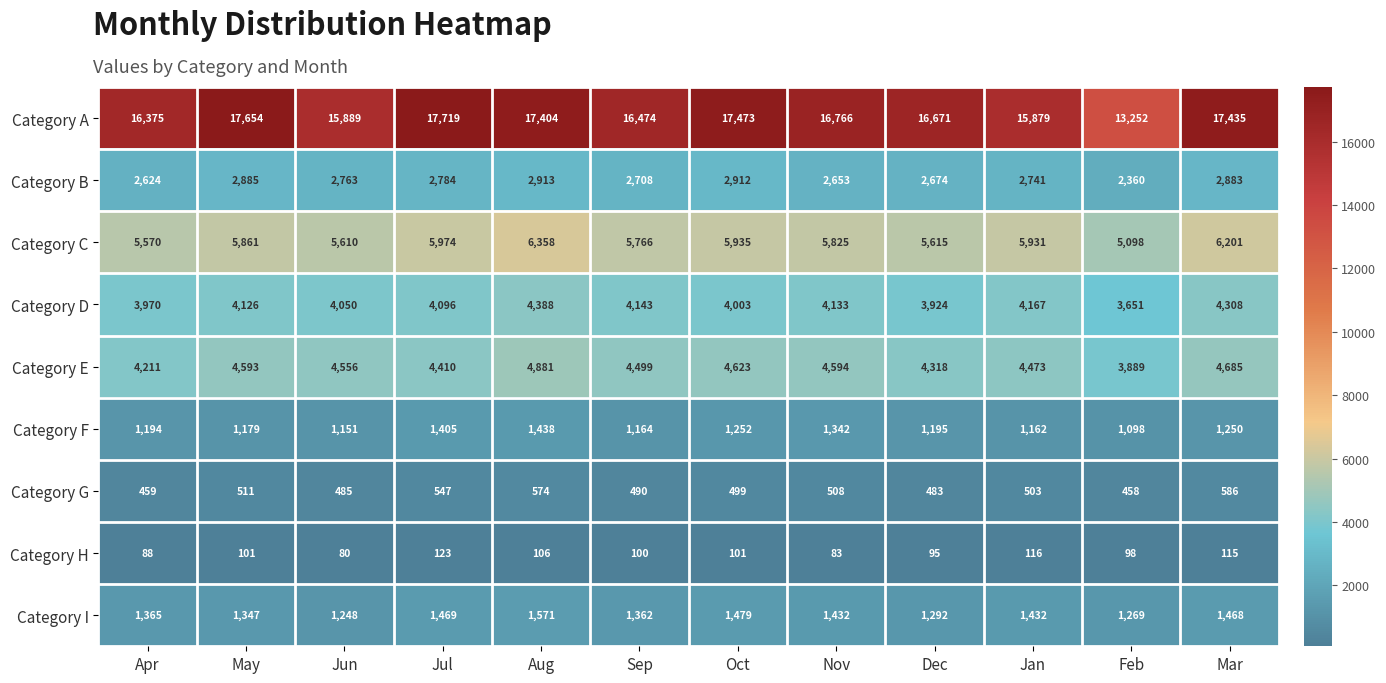

Rank the series at Apr from highest to lowest value.

Category A, Category C, Category E, Category D, Category B, Category I, Category F, Category G, Category H